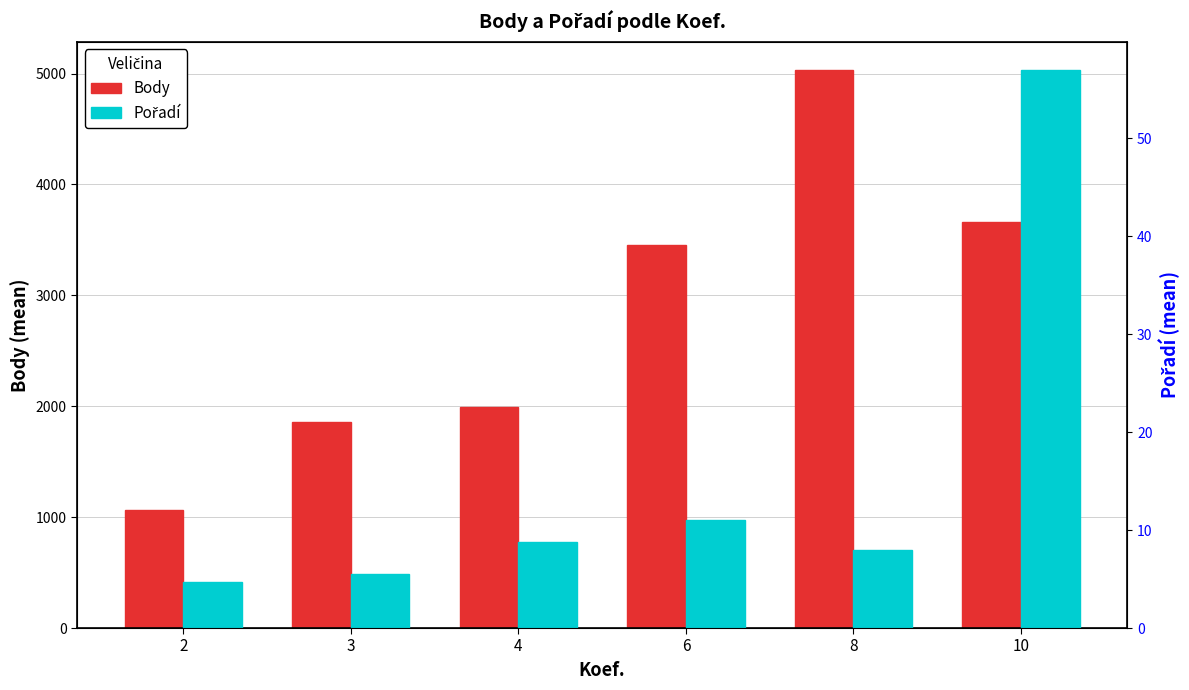

What is the minimum value for Body?

1063.5